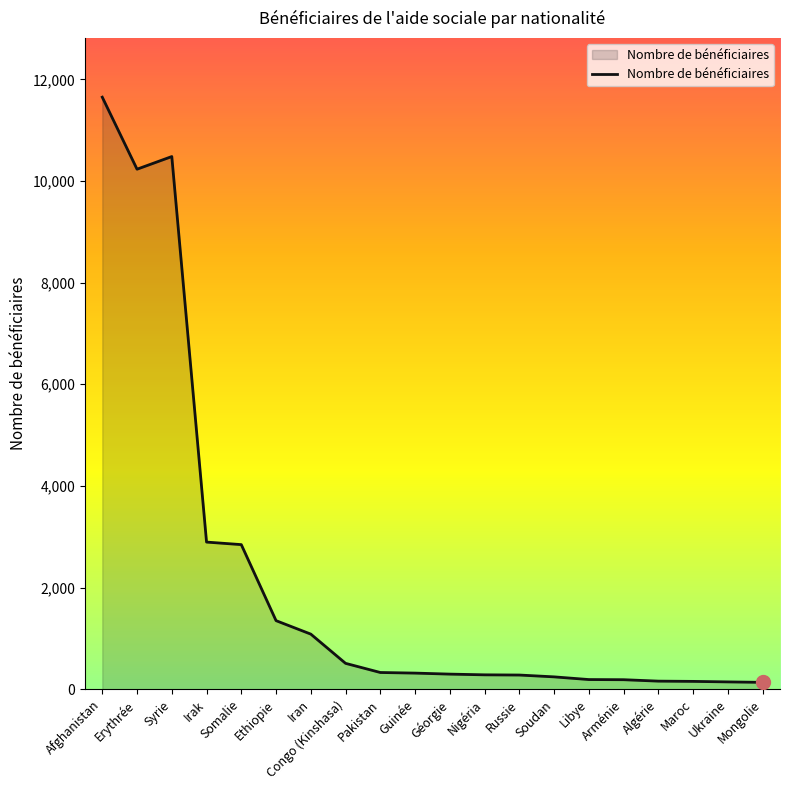

What is the approximate value at Iran?

1084